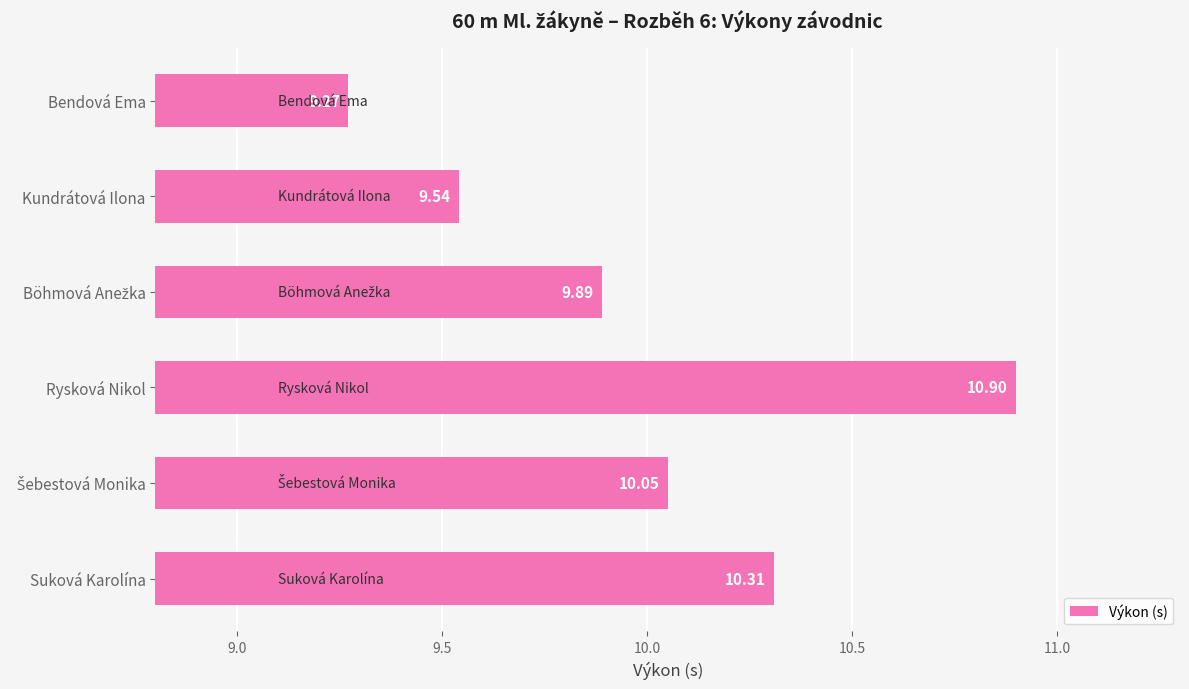

What is the label of the 6th bar from the top?

Suková Karolína